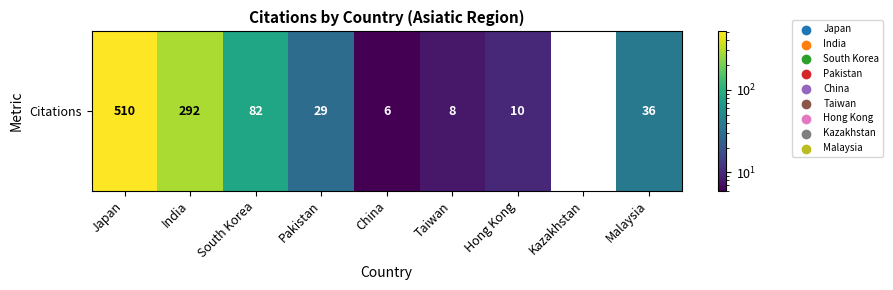

Which category has the highest value across all series?

Japan